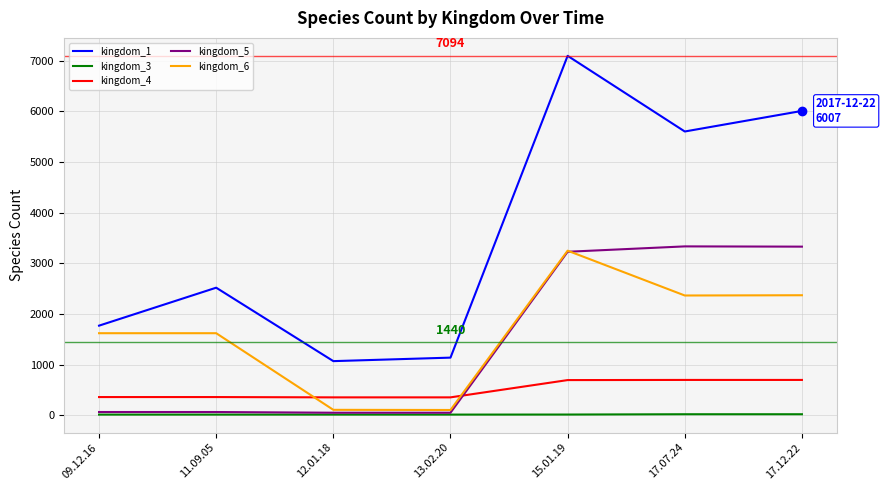

What is the total value across all series at 12.01.18?

1601